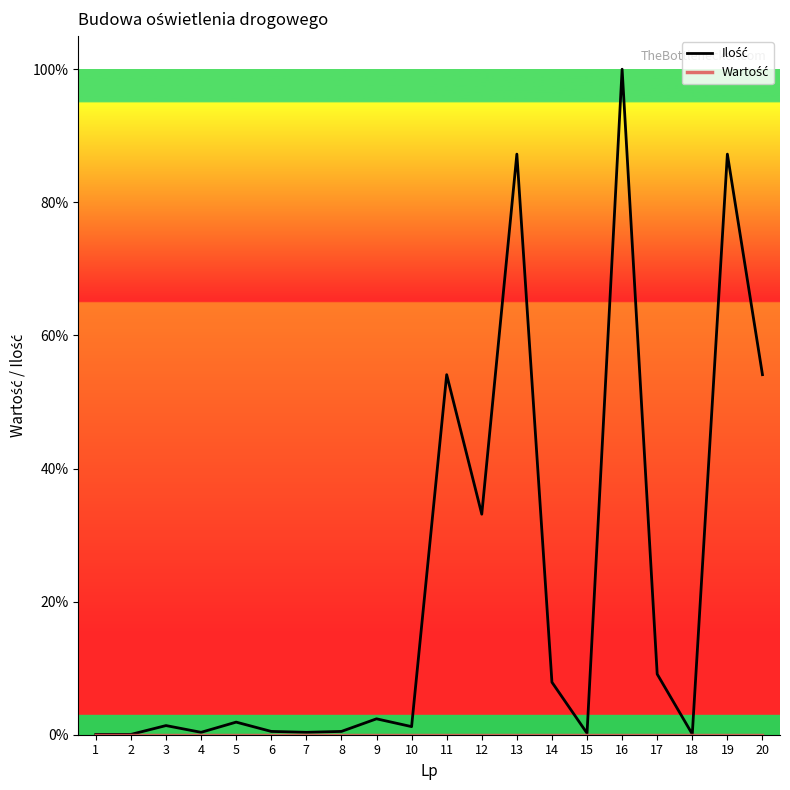

What is the greatest value displayed?

100.0